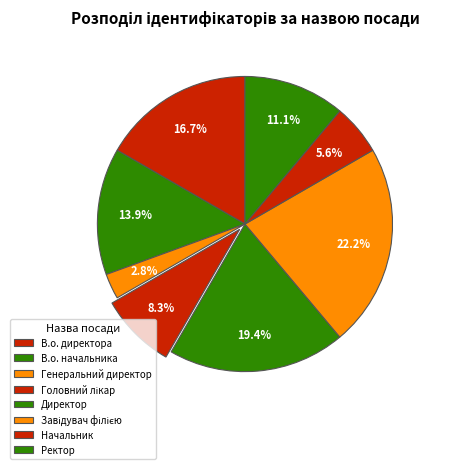

Is Завідувач філією the majority of the pie?

No